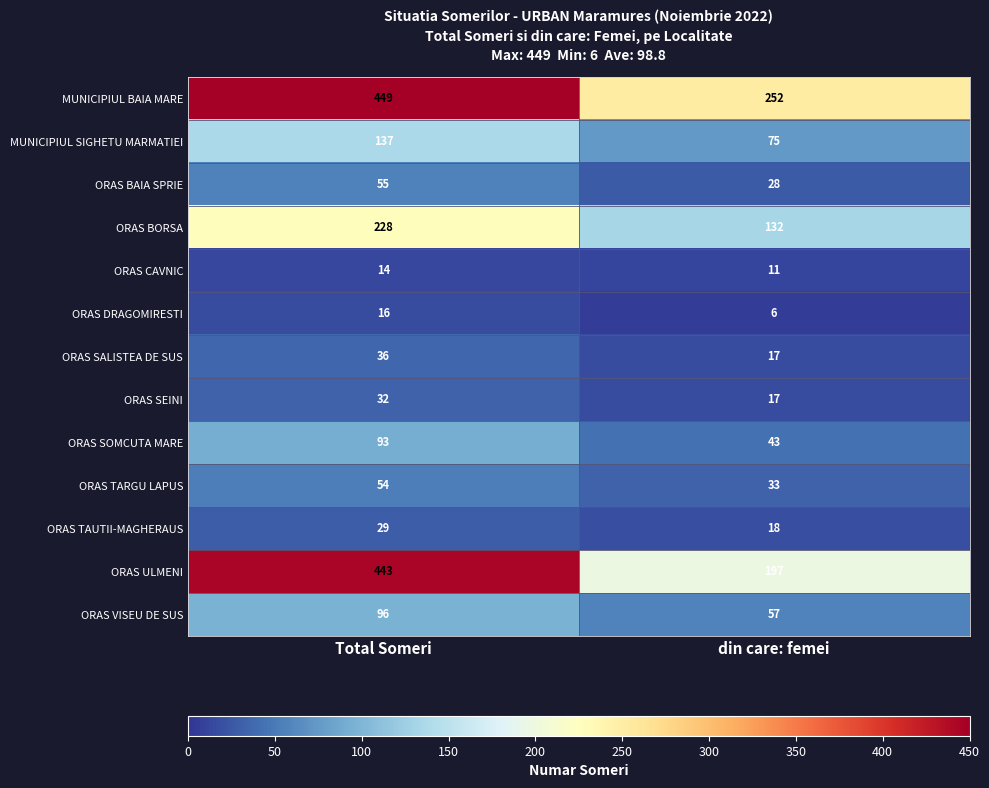

True or false: ORAS CAVNIC has a value of 5 at din care: femei.

False